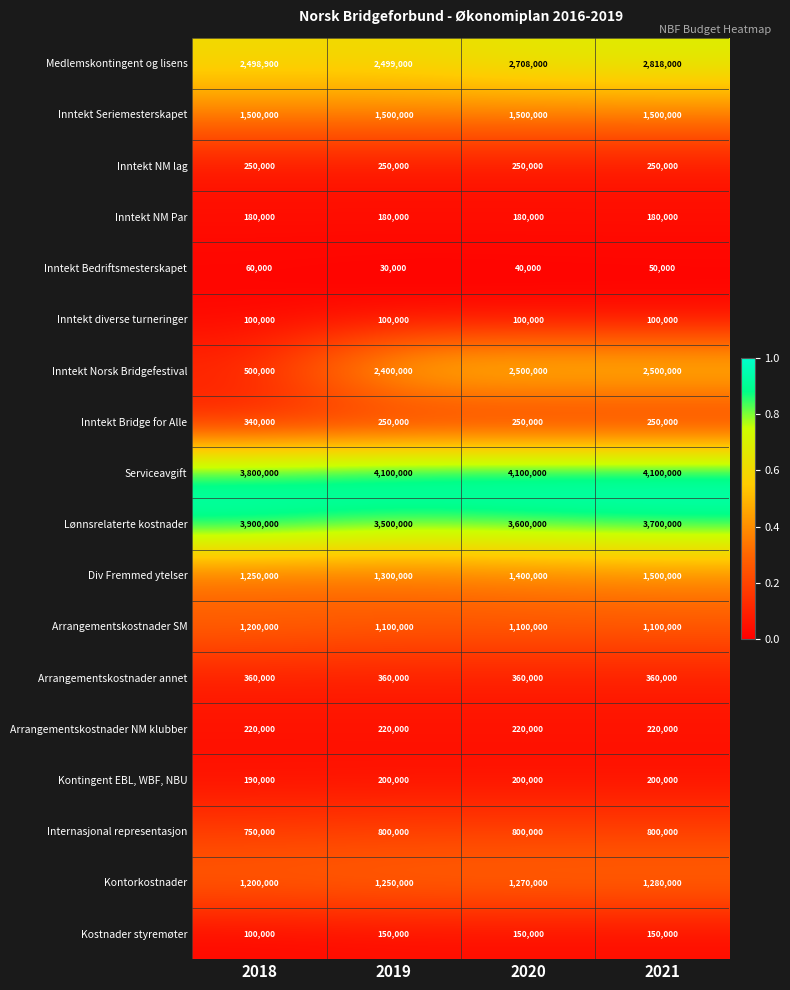

Which series has the largest total across all categories?

Serviceavgift